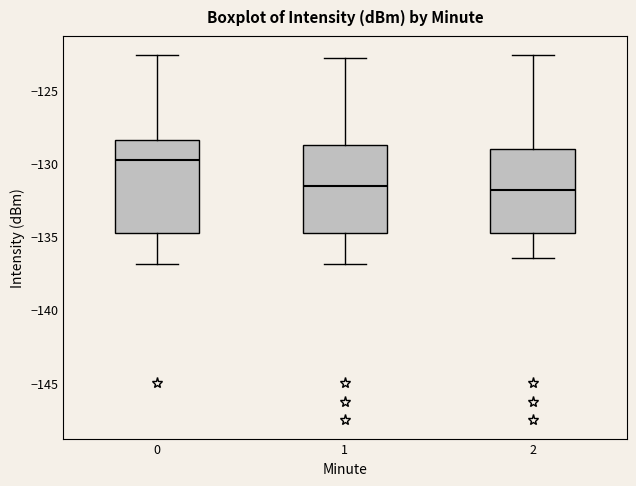

Reading left to right, read every box against the y-axis: the position of its median line, the range the box covers, and the ends of its whiskers. The values are not printed on the chart, so give them approximately, as read against the axis.

0: median -130.0, box -134.5 to -128.5, whiskers -137.0 to -122.5
1: median -131.5, box -134.5 to -129.0, whiskers -137.0 to -123.0
2: median -132.0, box -134.5 to -129.0, whiskers -136.5 to -122.5